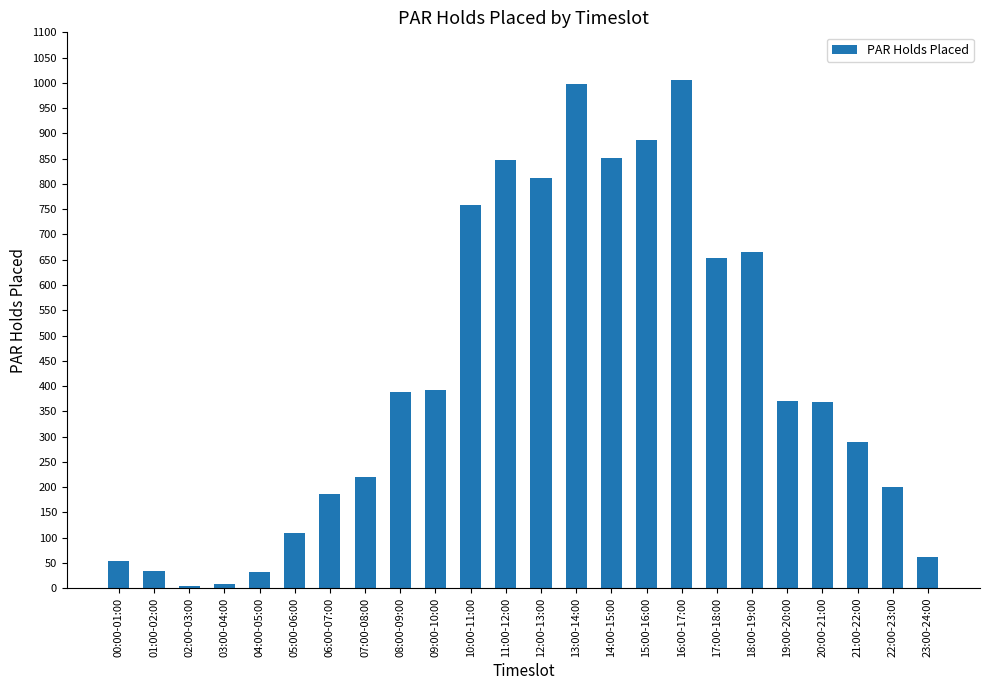

What is the approximate value at 20:00-21:00, to the nearest 100?

400